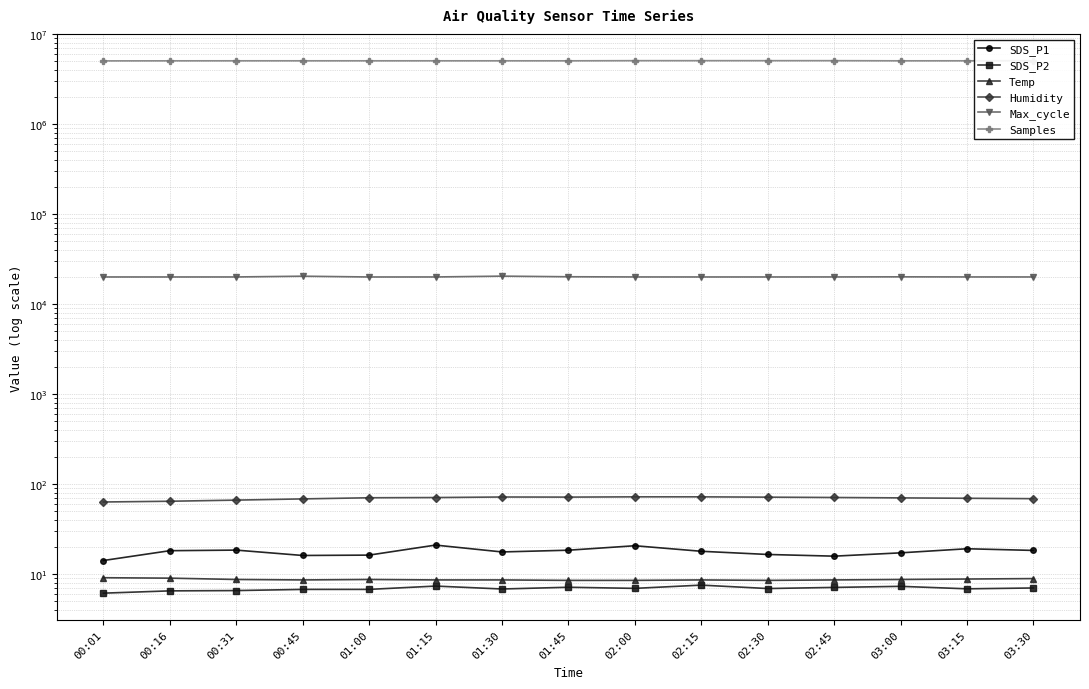

What is the maximum value for Samples?

5073673.0